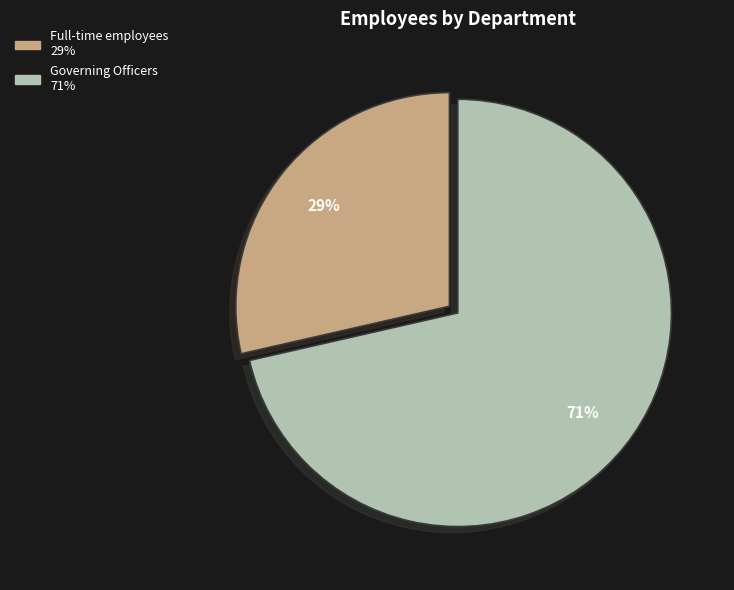

Which slice is the largest?

Governing Officers